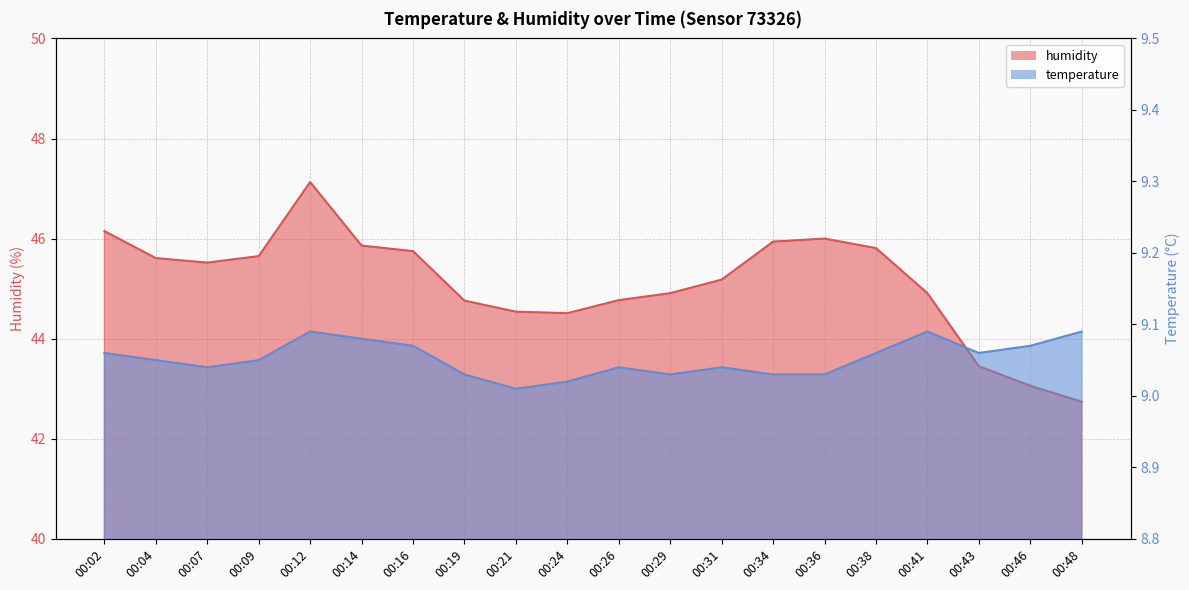

How many interior local peaks does the temperature series have?

4